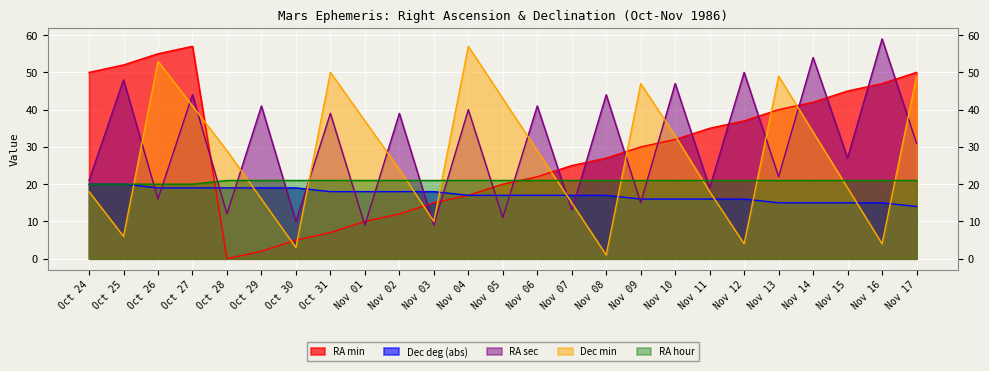

How many interior local peaks does the RA min series have?

1